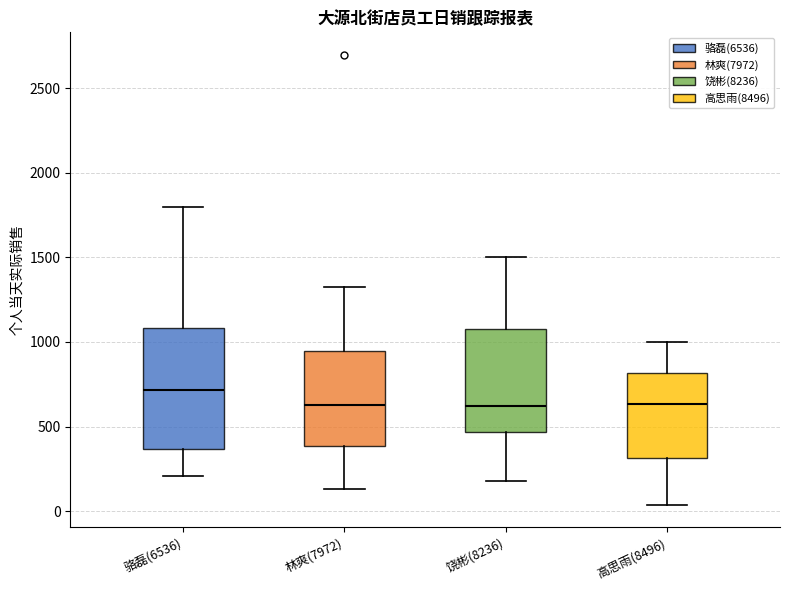

Reading left to right, read every box against the y-axis: the position of its median line, the range the box covers, and the ends of its whiskers. The values are not printed on the chart, so give them approximately, as read against the axis.

骆磊(6536): median 700, box 350 to 1100, whiskers 200 to 1800
林爽(7972): median 650, box 400 to 950, whiskers 150 to 1300
饶彬(8236): median 600, box 450 to 1100, whiskers 200 to 1500
高思雨(8496): median 650, box 300 to 800, whiskers 50 to 1000